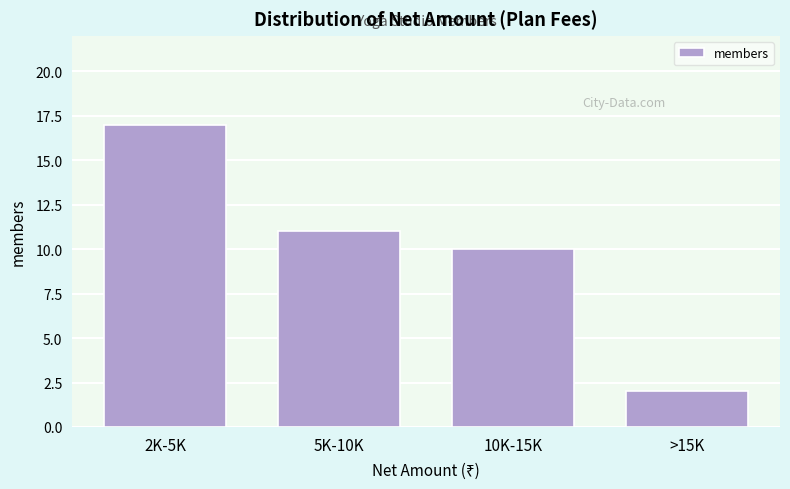

Reading right to left, transcribe all the data shown in this chart.

>15K=2	10K-15K=10	5K-10K=11	2K-5K=17